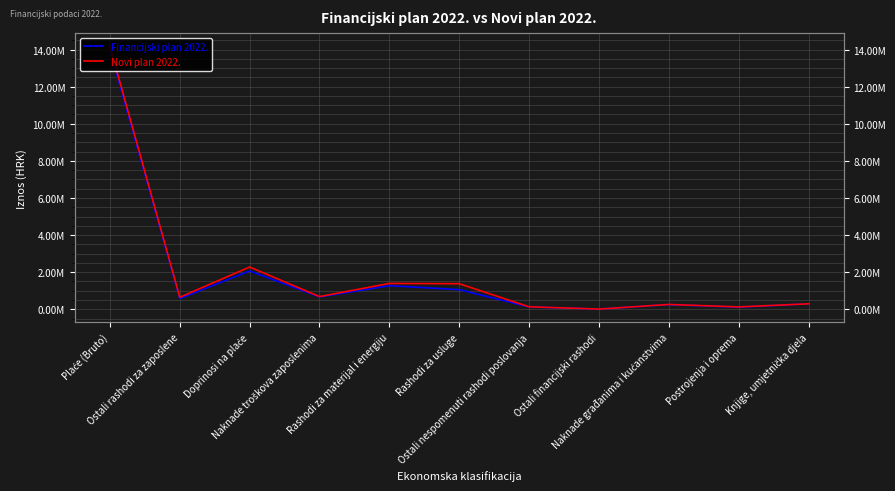

What is the difference between the maximum and second lowest values in the Novi plan 2022. series?

14050300